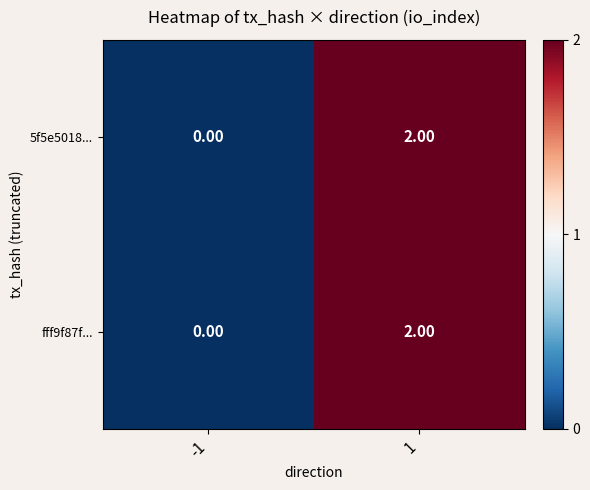

What is the total value across all series at 1?

4